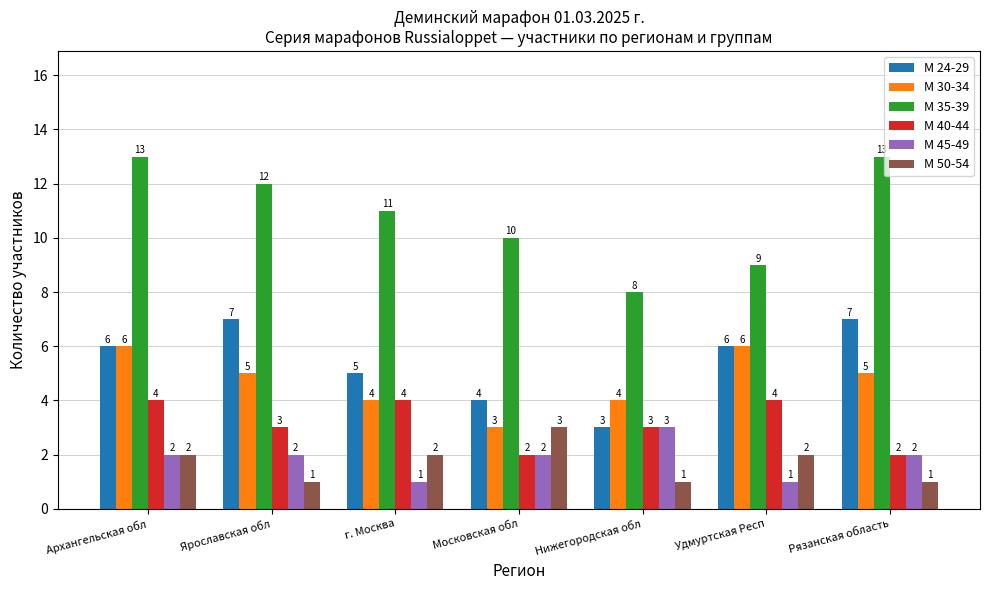

Reading left to right, transcribe all the data shown in this chart.

М 24-29: Архангельская обл=6	Ярославская обл=7	г. Москва=5	Московская обл=4	Нижегородская обл=3	Удмуртская Респ=6	Рязанская область=7
М 30-34: Архангельская обл=6	Ярославская обл=5	г. Москва=4	Московская обл=3	Нижегородская обл=4	Удмуртская Респ=6	Рязанская область=5
М 35-39: Архангельская обл=13	Ярославская обл=12	г. Москва=11	Московская обл=10	Нижегородская обл=8	Удмуртская Респ=9	Рязанская область=13
М 40-44: Архангельская обл=4	Ярославская обл=3	г. Москва=4	Московская обл=2	Нижегородская обл=3	Удмуртская Респ=4	Рязанская область=2
М 45-49: Архангельская обл=2	Ярославская обл=2	г. Москва=1	Московская обл=2	Нижегородская обл=3	Удмуртская Респ=1	Рязанская область=2
М 50-54: Архангельская обл=2	Ярославская обл=1	г. Москва=2	Московская обл=3	Нижегородская обл=1	Удмуртская Респ=2	Рязанская область=1